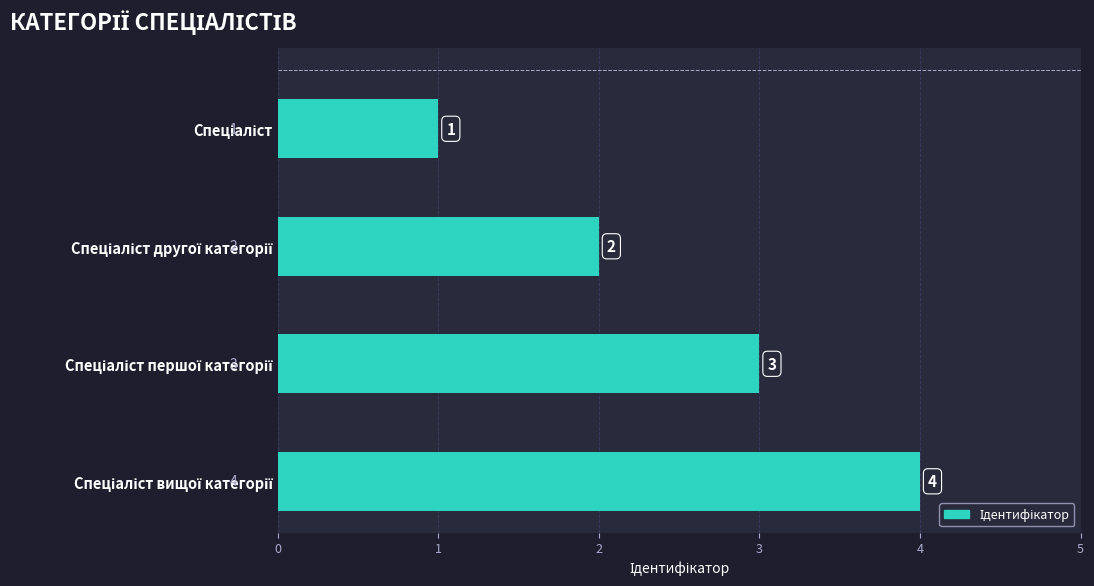

What is the smallest value displayed?

1